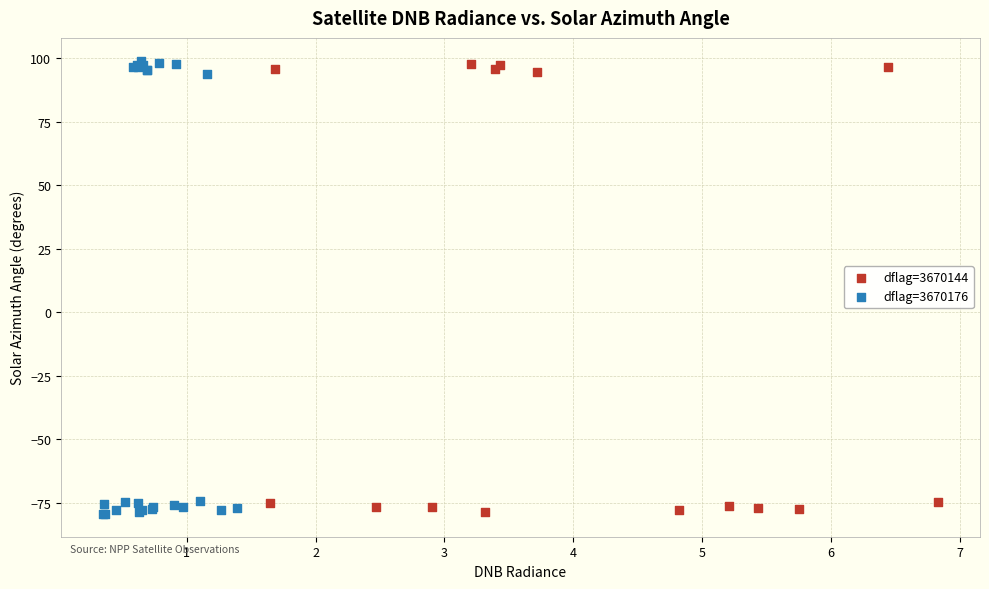

Which series has the widest spread of Y values?

dflag=3670176